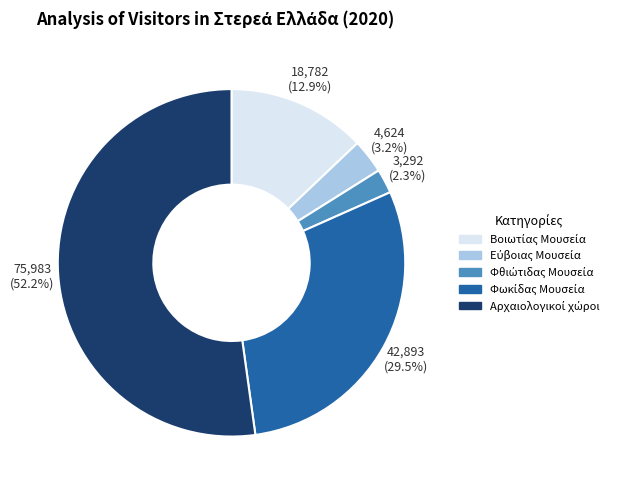

Does any single category account for the majority?

Yes